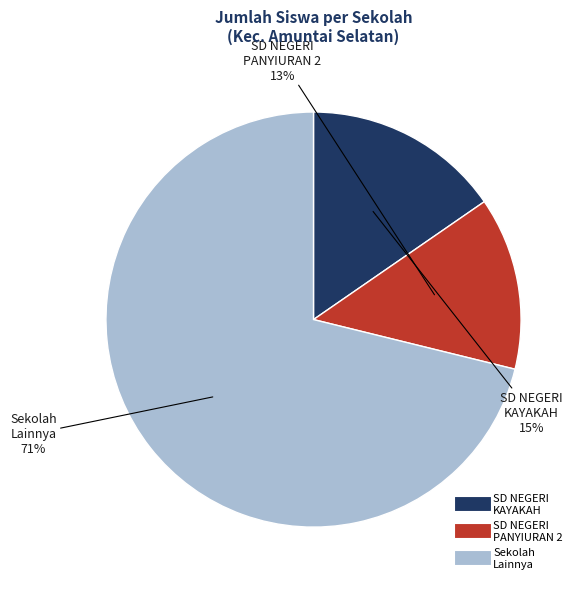

To the nearest percent, what is the average slice percentage?

33%